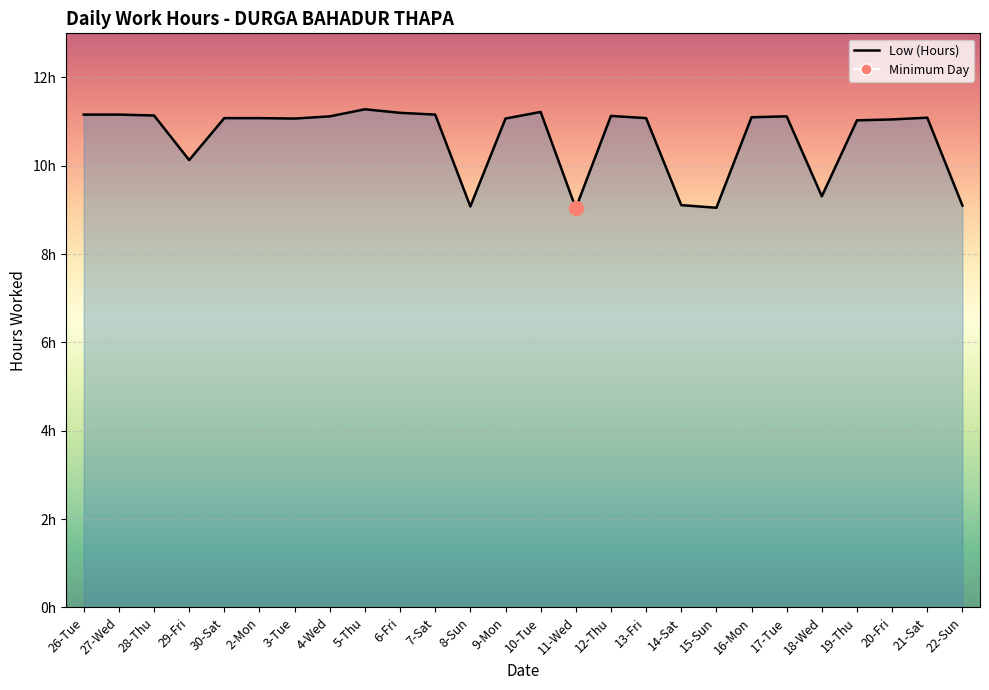

Which category has the highest value across all series?

5-Thu